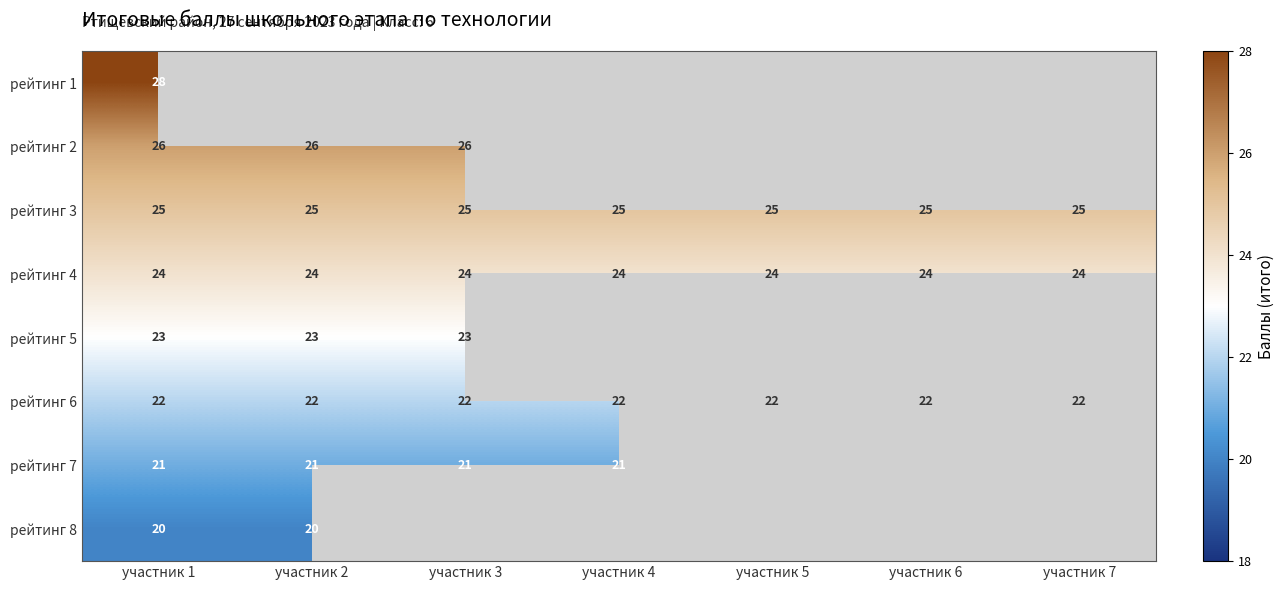

How many distinct data groups are displayed?

8